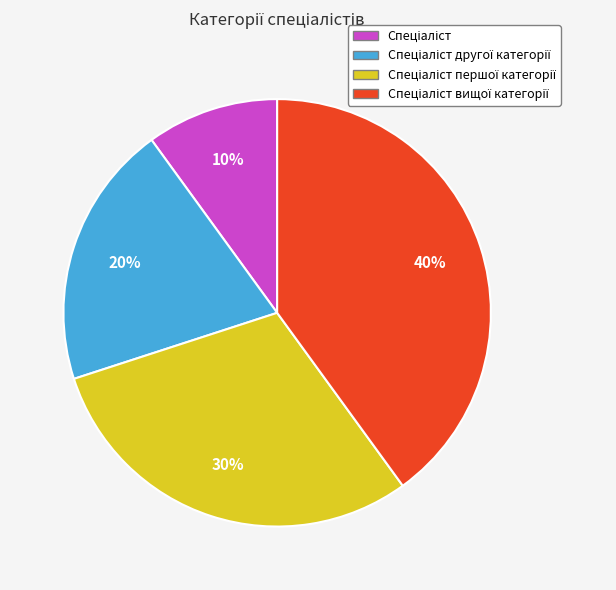

Does any single category account for the majority?

No